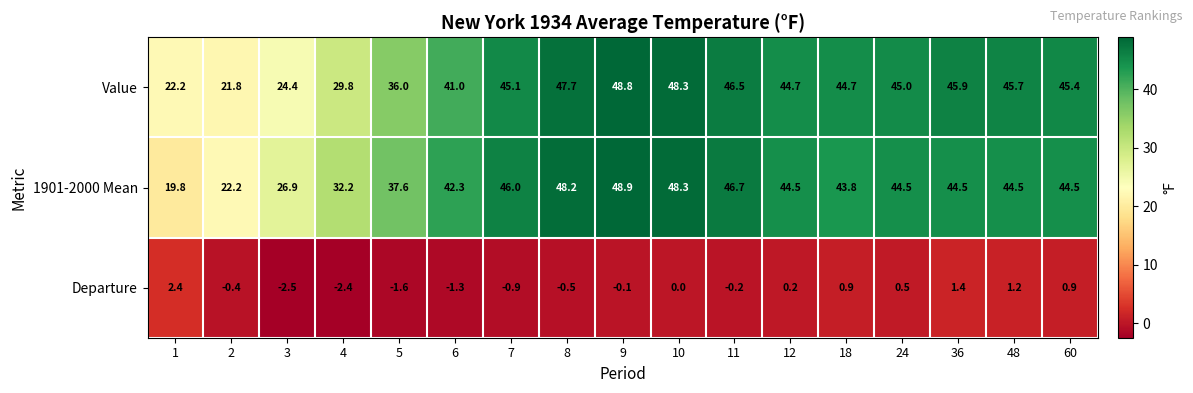

Which series changed the most between 4 and 11?

Value